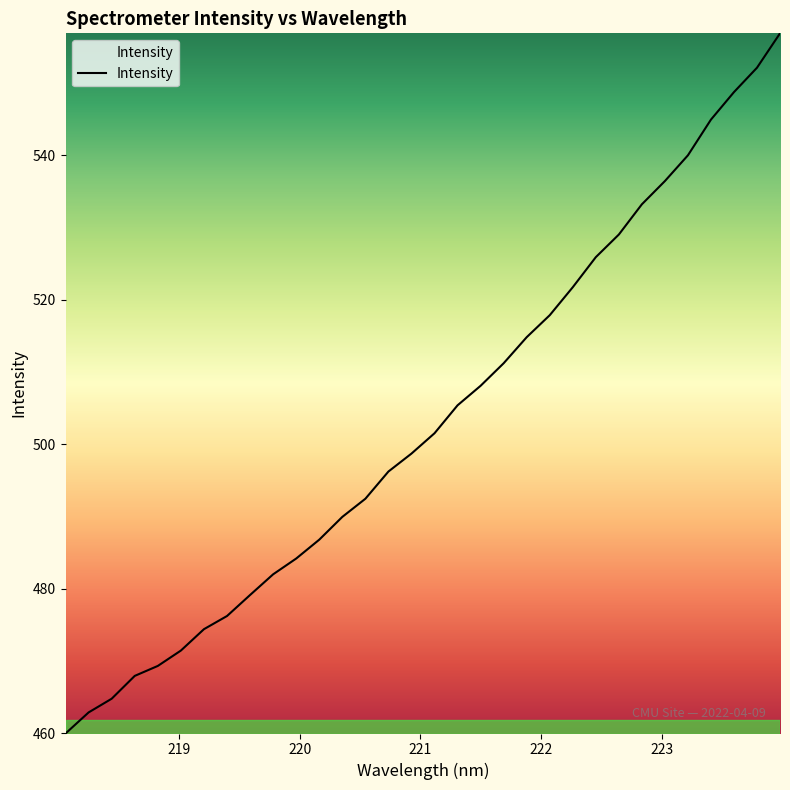

What is the minimum value shown in the chart?

460.0